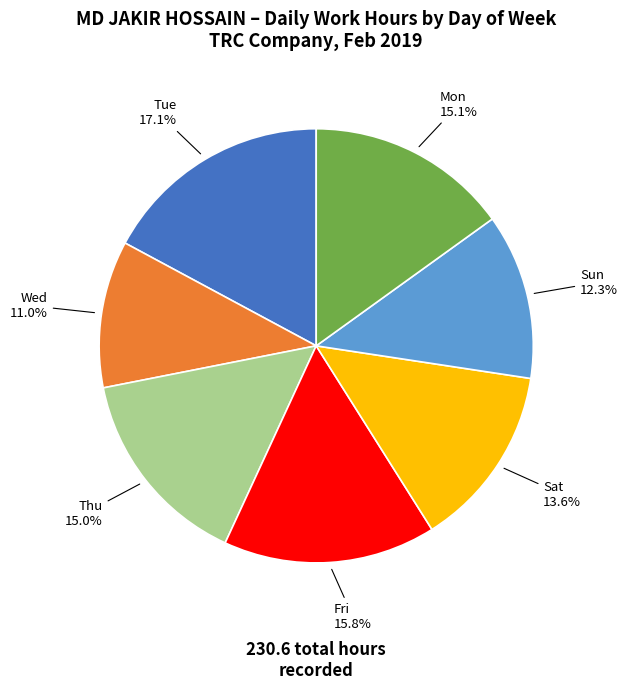

Which slice is the largest?

Tue